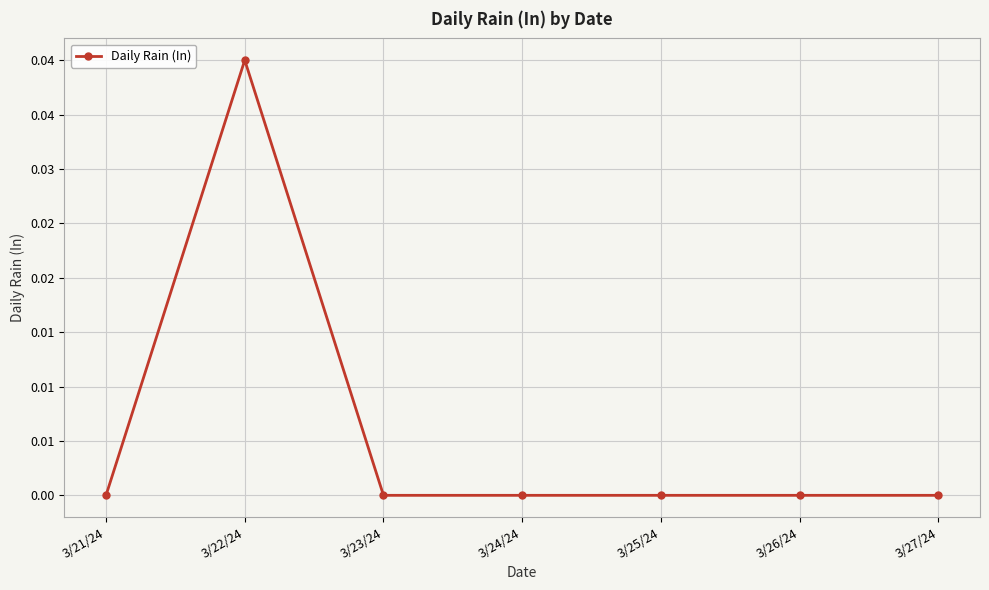

What is the label of the 6th point from the left?

3/26/24